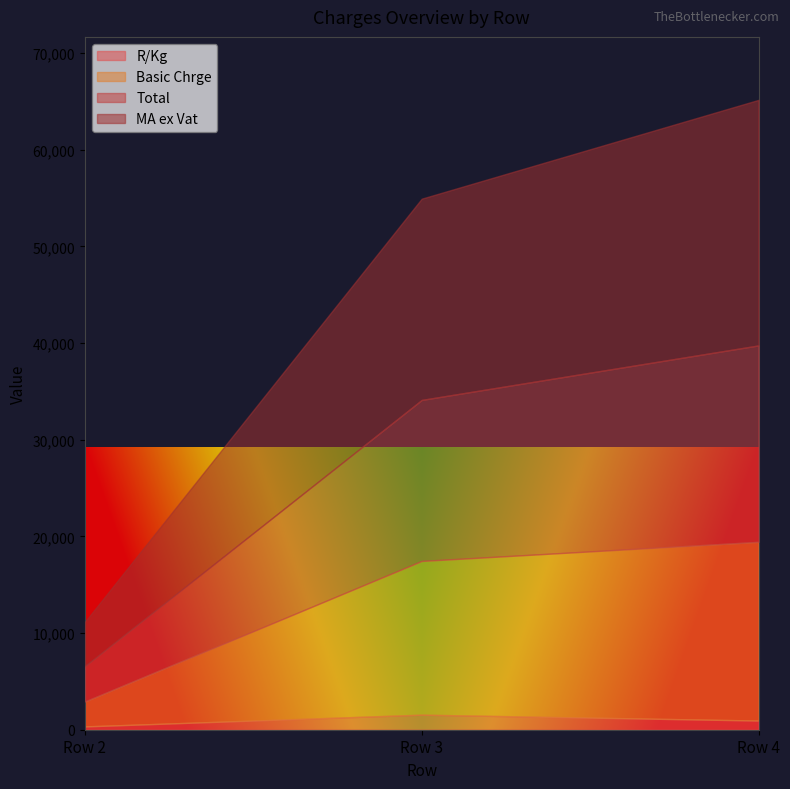

Where is Total nearest to the value 11994?

Row 3